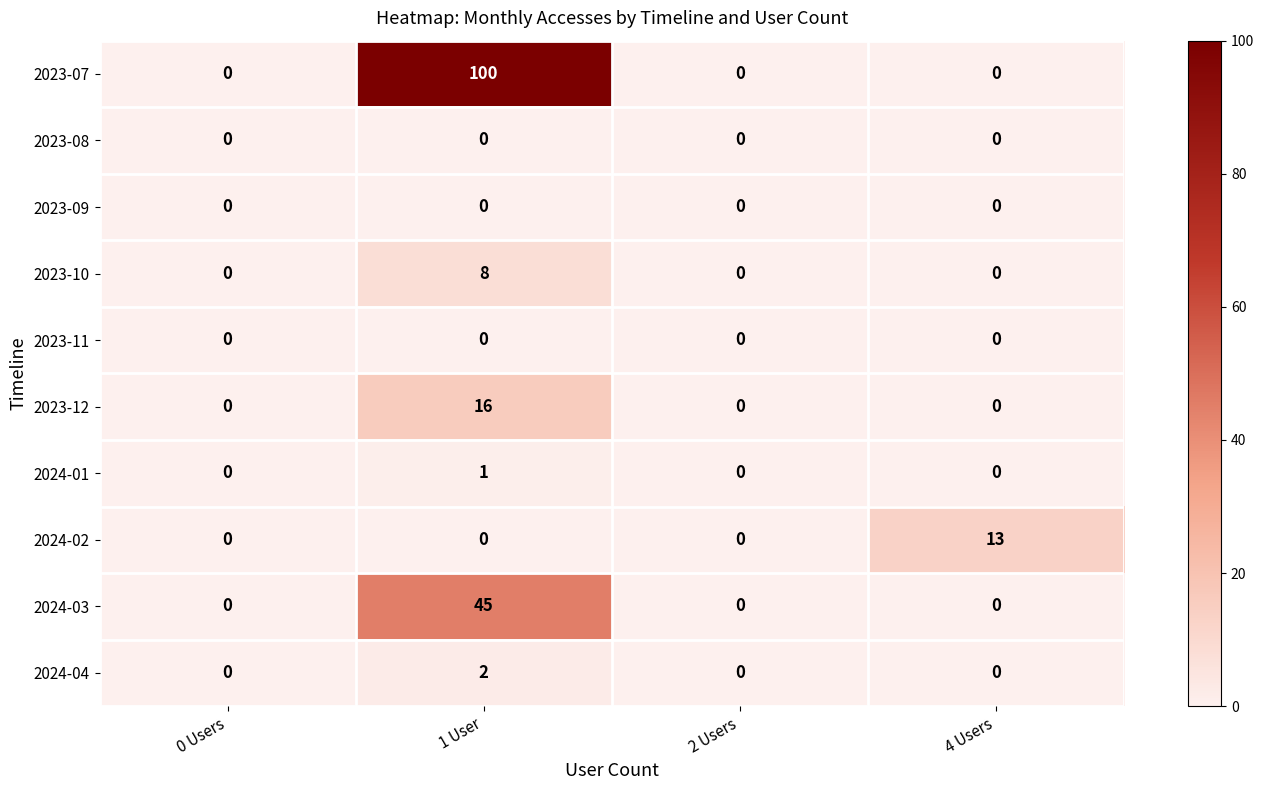

True or false: 2023-08 has a value of 0 at 4 Users.

True